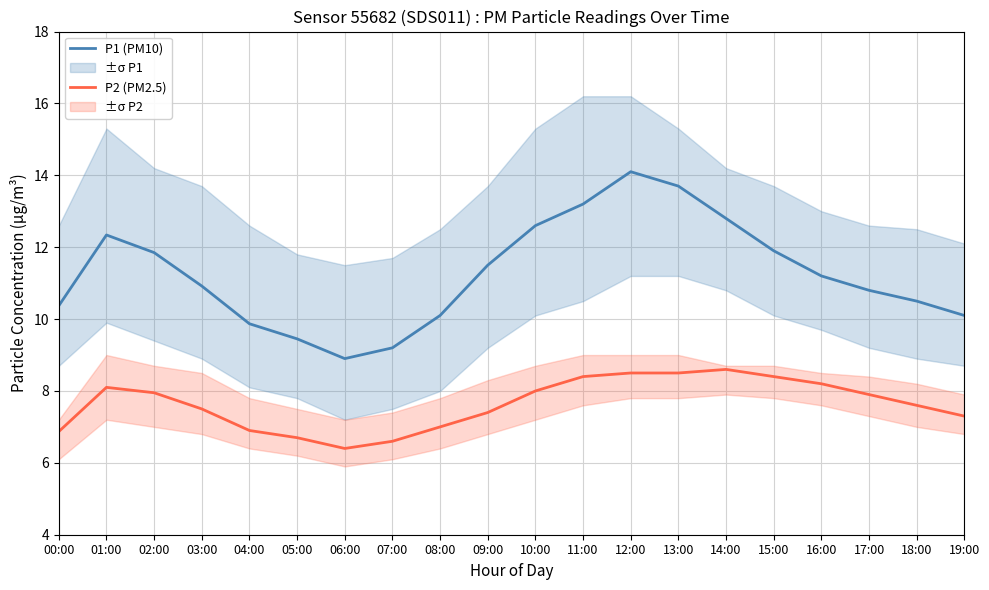

Rank the series at 10:00 from lowest to highest value.

P2 (PM2.5), P1 (PM10)